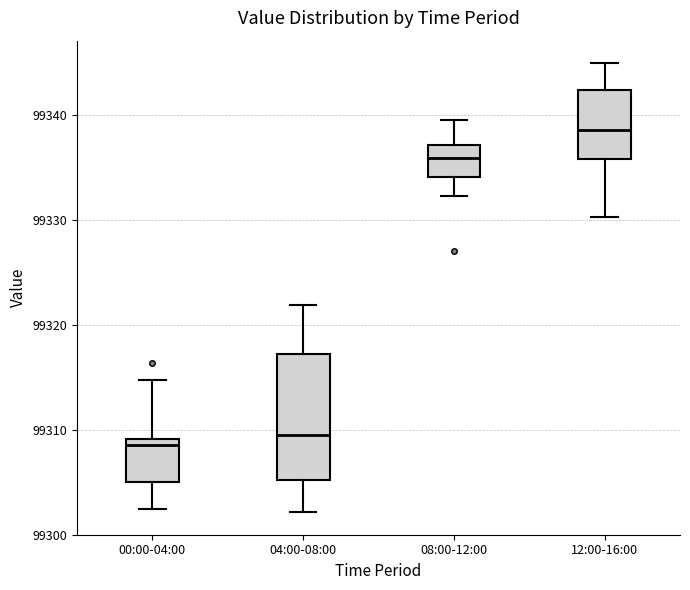

Where does the median line of the box for 04:00-08:00 sit on the y-axis? The values are not printed on the chart, so give them approximately, as read against the axis.

99309